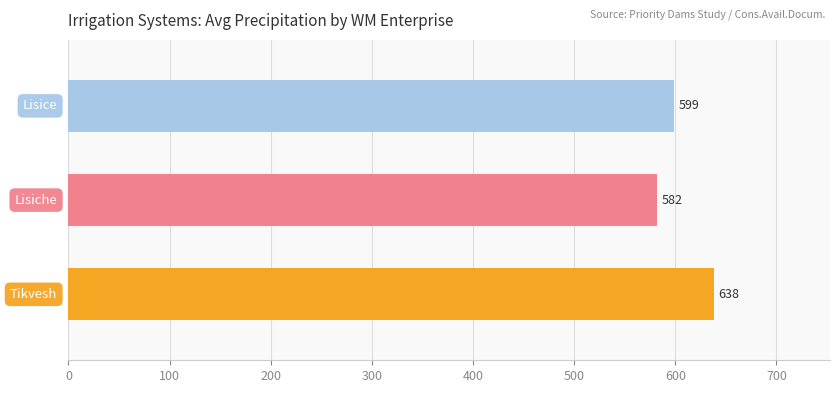

What is the difference between the maximum and minimum values?

56.0